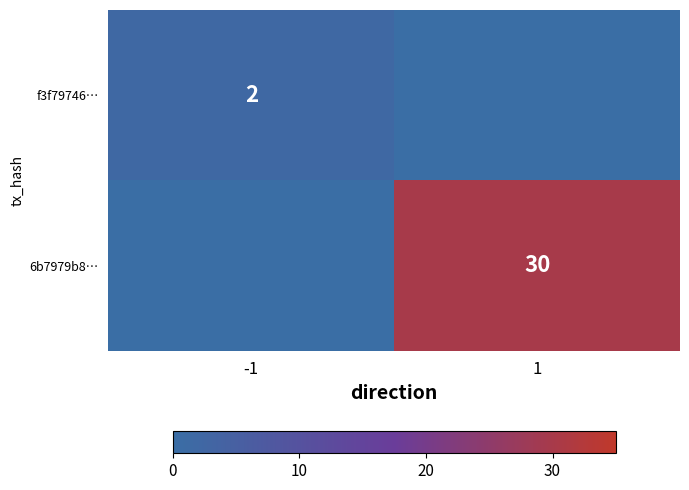

The value of f3f79746… at -1 is 2. True or false?

True